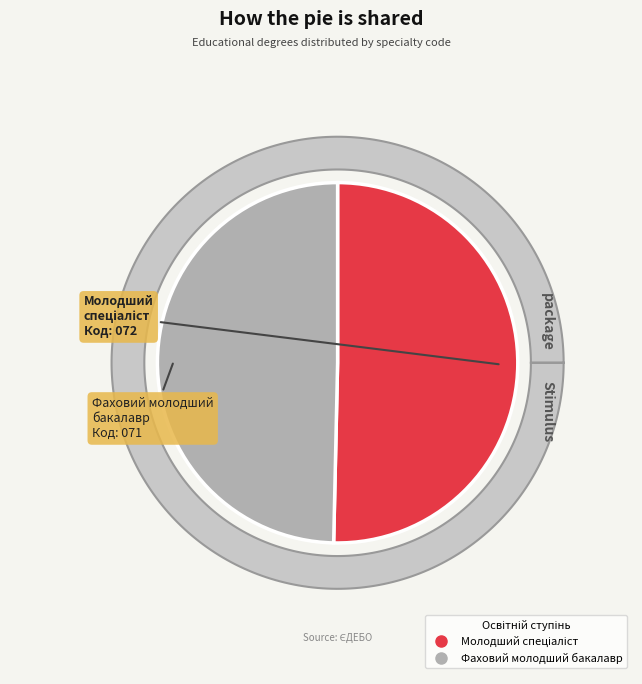

Count the number of slices in the pie.

2